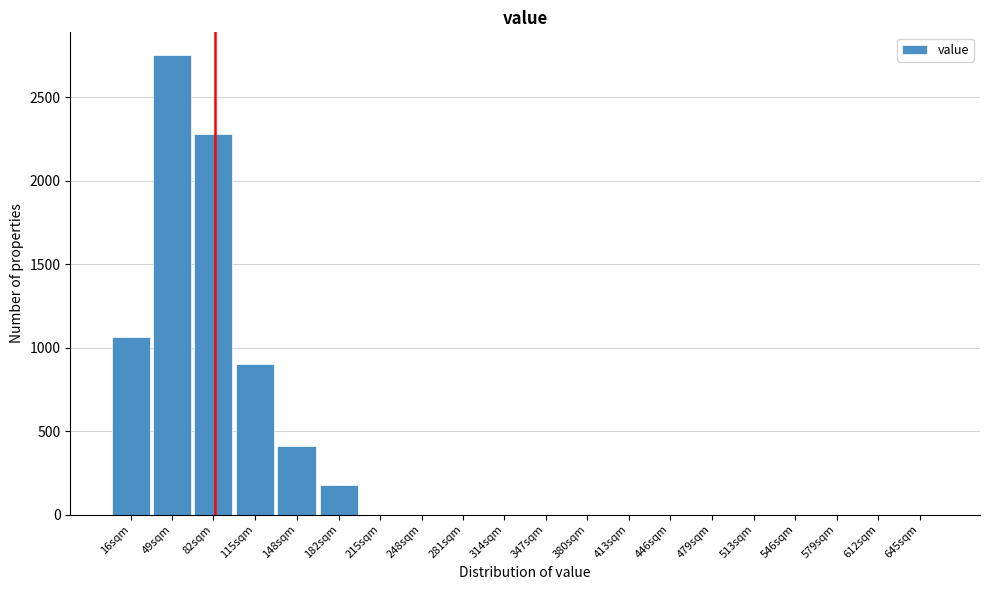

Reading right to left, list all the values displayed in this chart.

645sqm=0	612sqm=0	579sqm=0	546sqm=0	513sqm=0	479sqm=0	446sqm=0	413sqm=0	380sqm=0	347sqm=0	314sqm=0	281sqm=0	248sqm=0	215sqm=0	182sqm=175	148sqm=410	115sqm=900	82sqm=2280	49sqm=2750	16sqm=1065